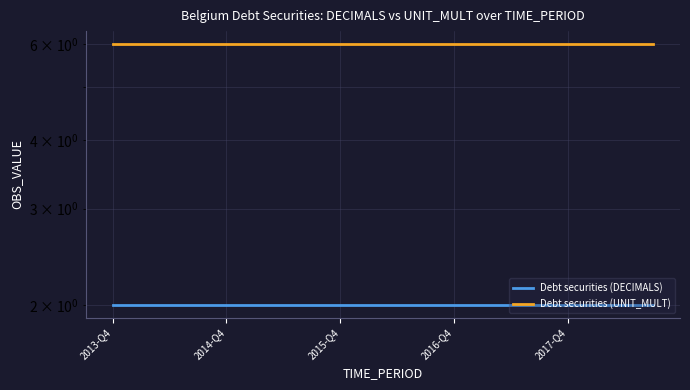

What position from the right is 17?

3